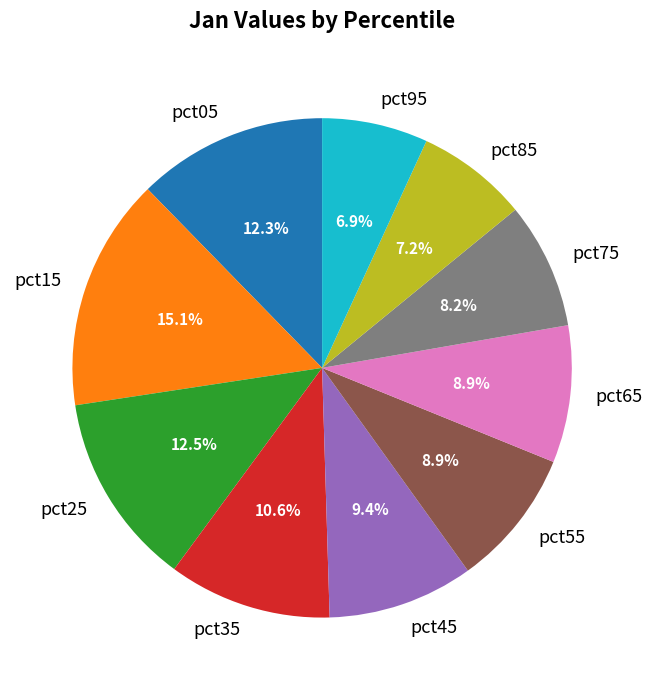

Does pct75 account for over 50% of the chart?

No